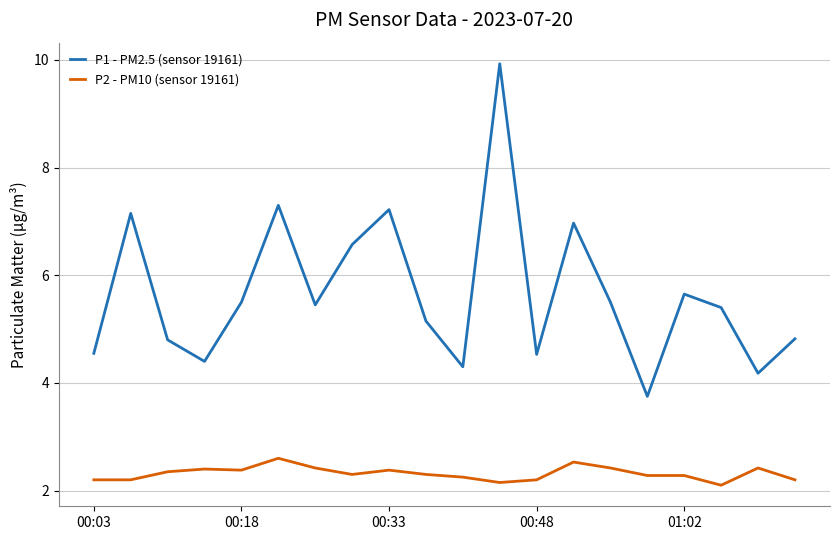

At how many categories does at least one series exceed 3?

20